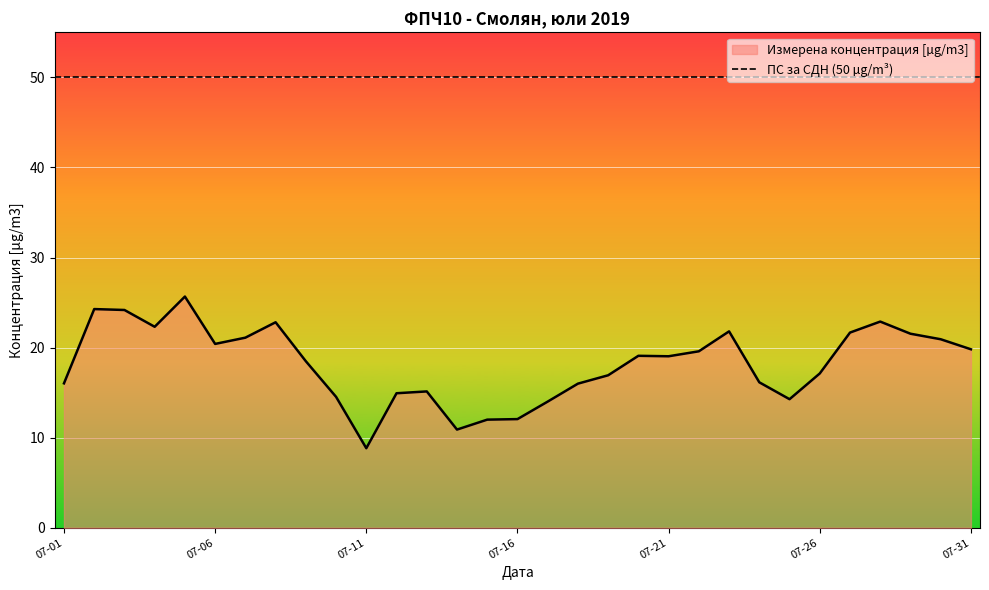

The value of Измерена концентрация [µg/m3] at 07-16 is 16.4. True or false?

False